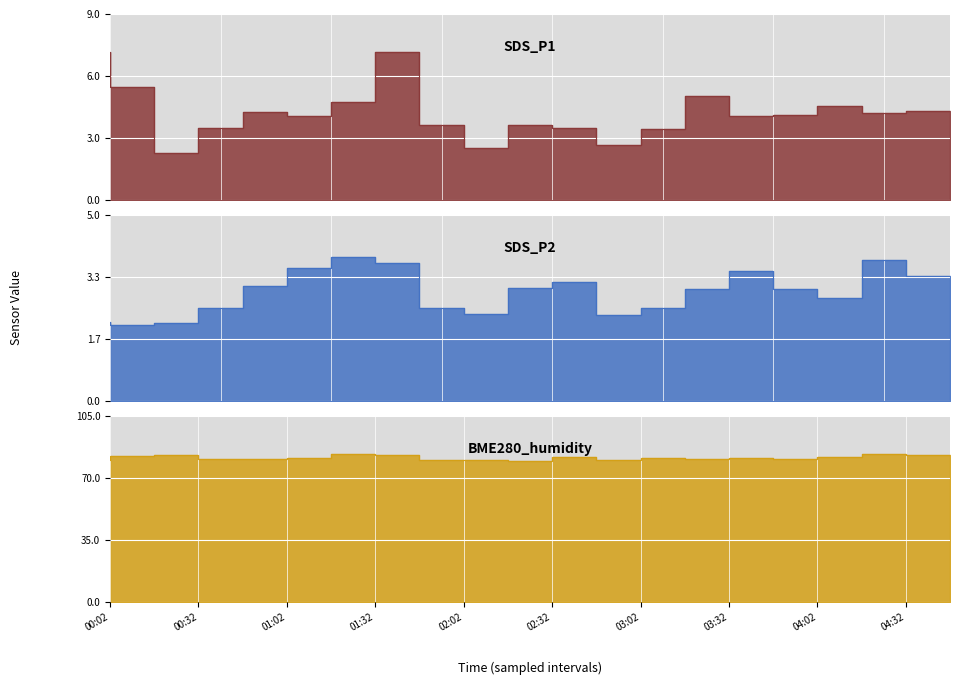

What is the average value of the BME280_humidity series?

81.4